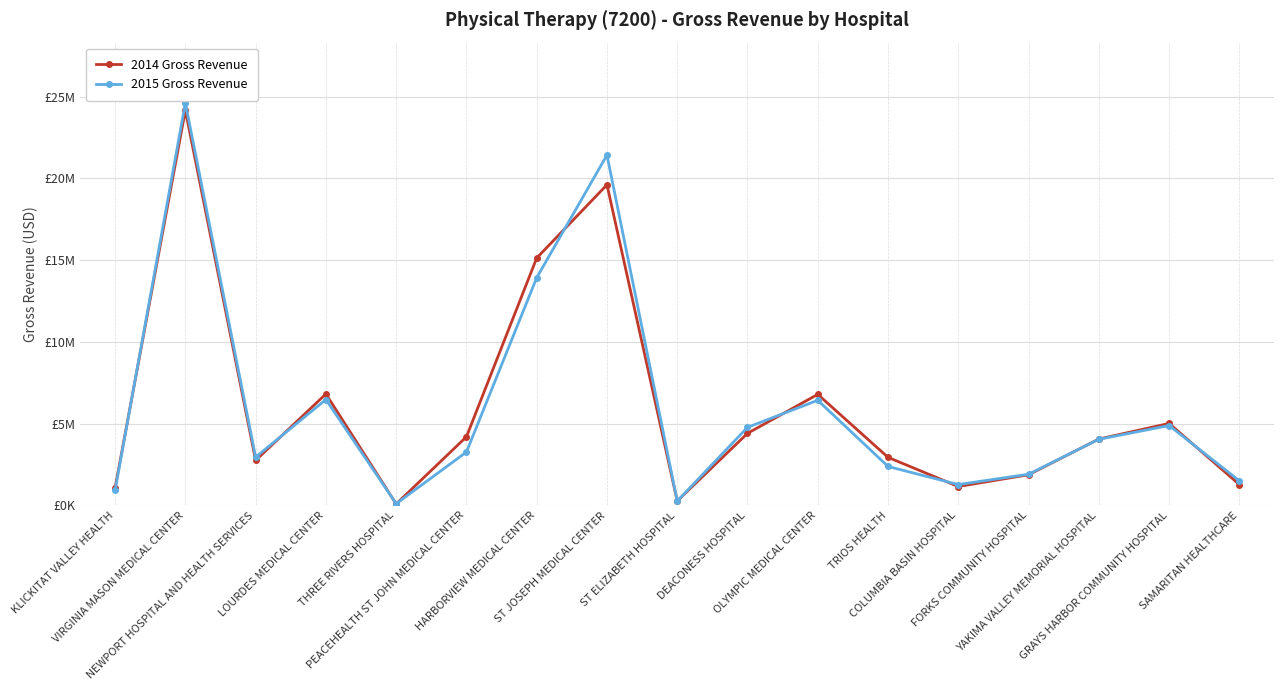

True or false: 2015 Gross Revenue and 2014 Gross Revenue intersect in this chart.

True